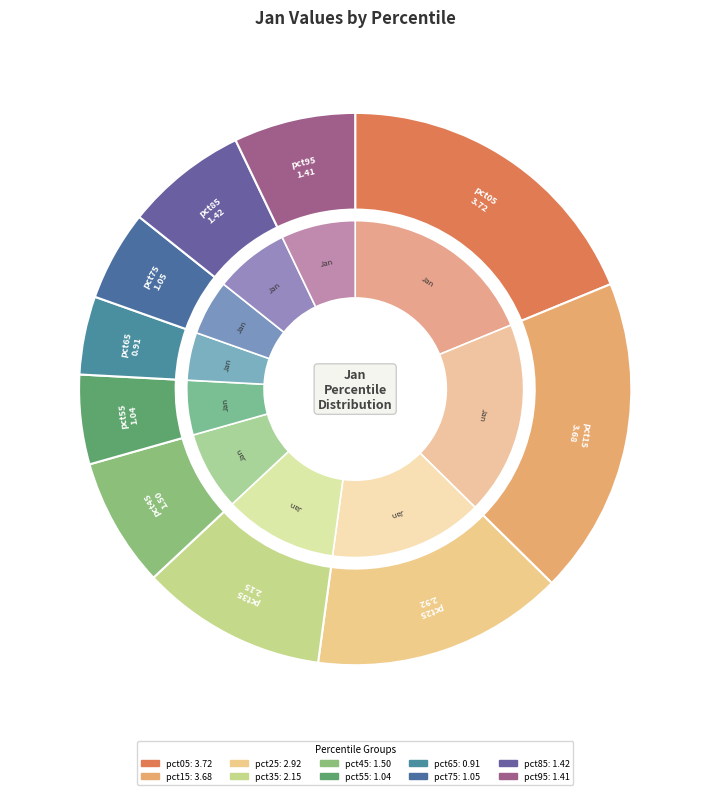

Is there a majority slice in this chart?

No